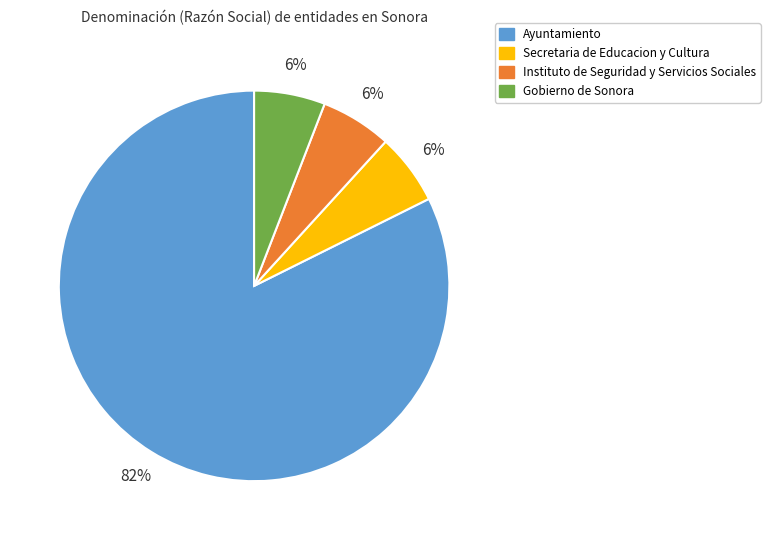

Combined, do Secretaria de Educacion y Cultura and Ayuntamiento account for over 50%?

Yes